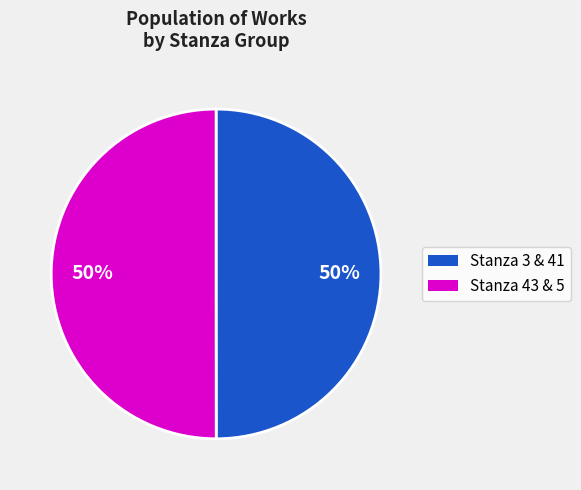

How many segments does this pie chart have?

2